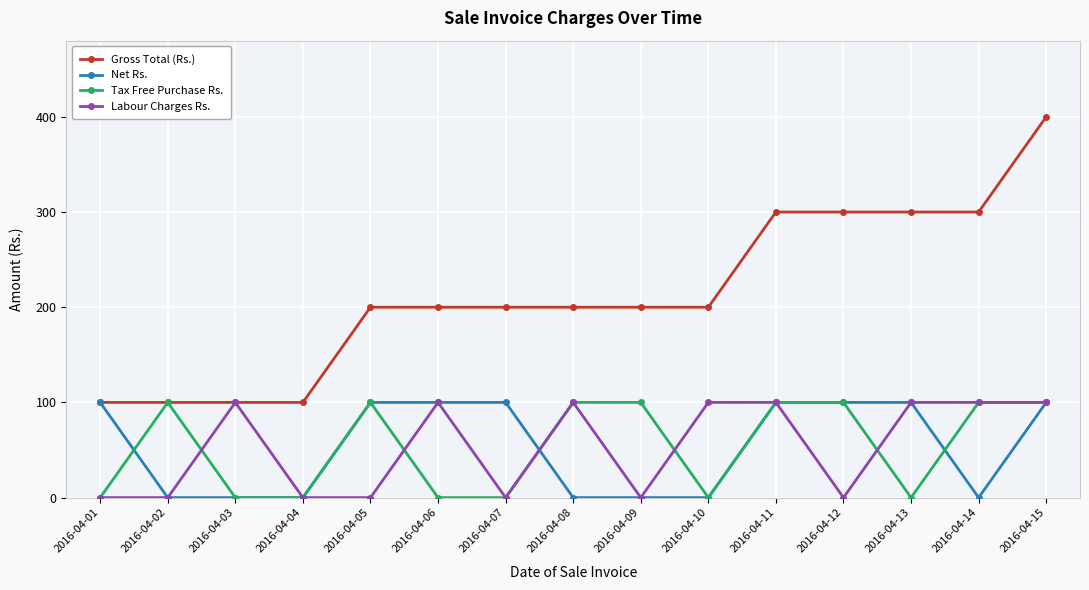

At which category does Tax Free Purchase Rs. reach its first local peak?

2016-04-02